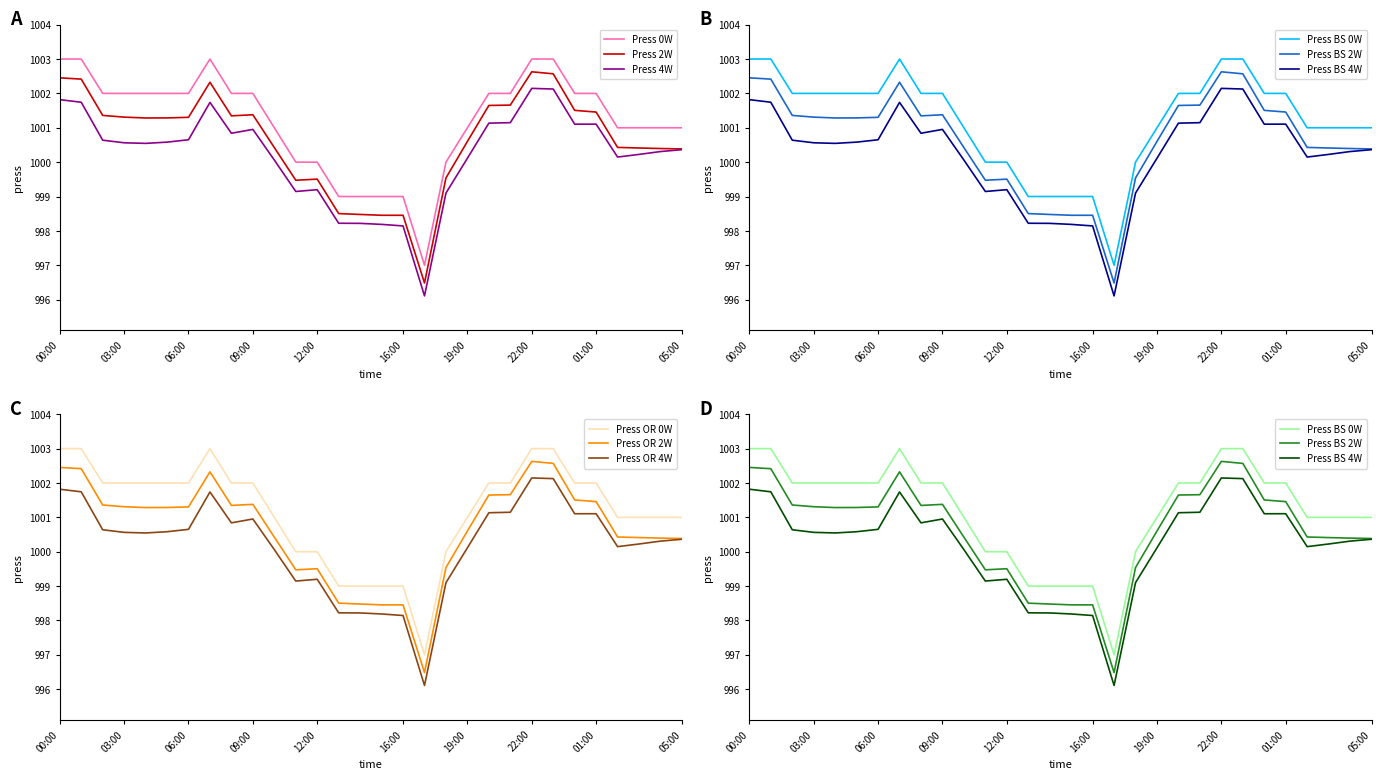

What is the difference between the maximum and second lowest values?

4